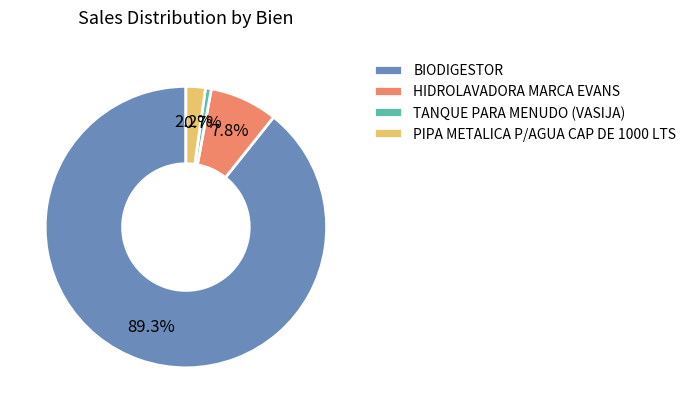

Rank the categories by value from lowest to highest.

TANQUE PARA MENUDO (VASIJA), PIPA METALICA P/AGUA CAP DE 1000 LTS, HIDROLAVADORA MARCA EVANS, BIODIGESTOR